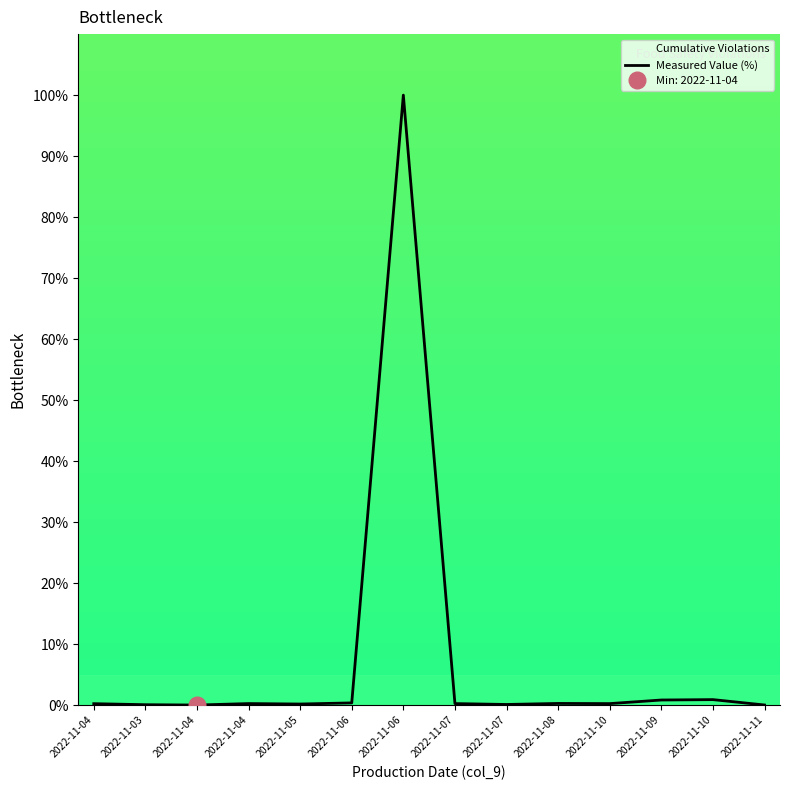

List the labels in order of value, smallest first.

2022-11-04, 2022-11-11, 2022-11-03, 2022-11-07, 2022-11-05, 2022-11-04, 2022-11-10, 2022-11-07, 2022-11-04, 2022-11-08, 2022-11-06, 2022-11-09, 2022-11-10, 2022-11-06